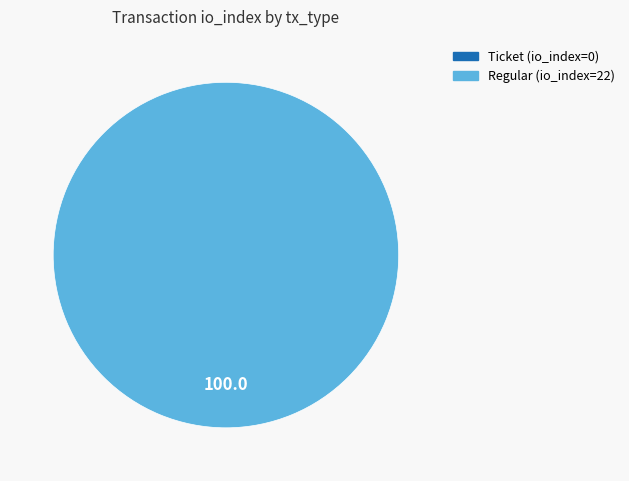

Is there any slice that represents more than half of the pie?

Yes